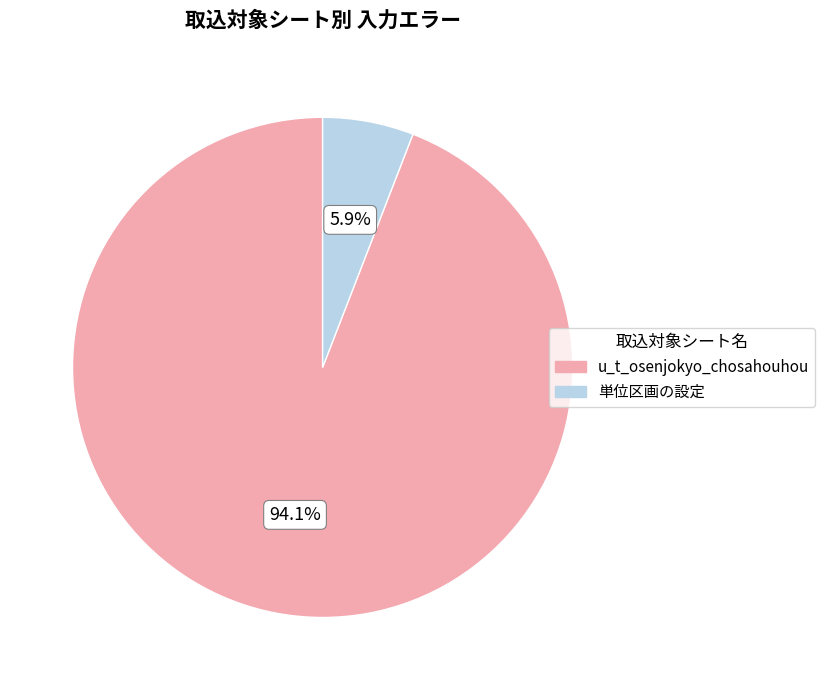

Which category has the smallest portion of the pie?

単位区画の設定